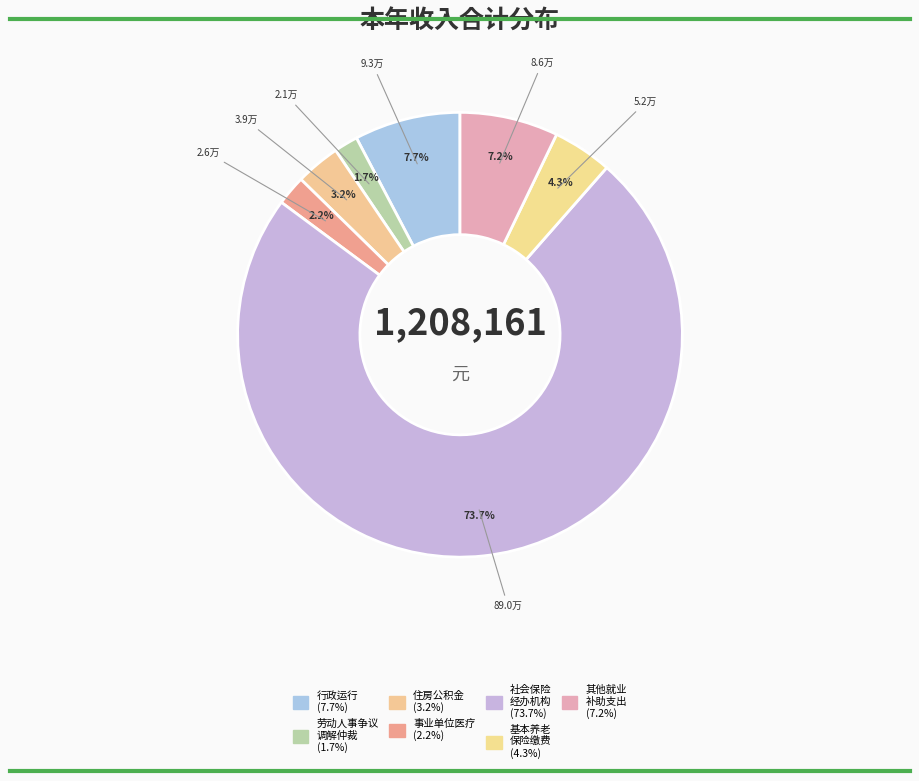

How many slices are in this pie chart?

7